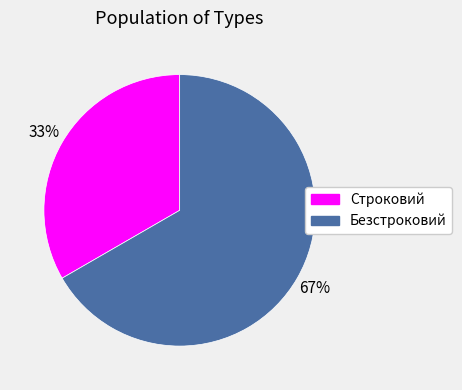

Rank the categories by value from highest to lowest.

Безстроковий, Строковий